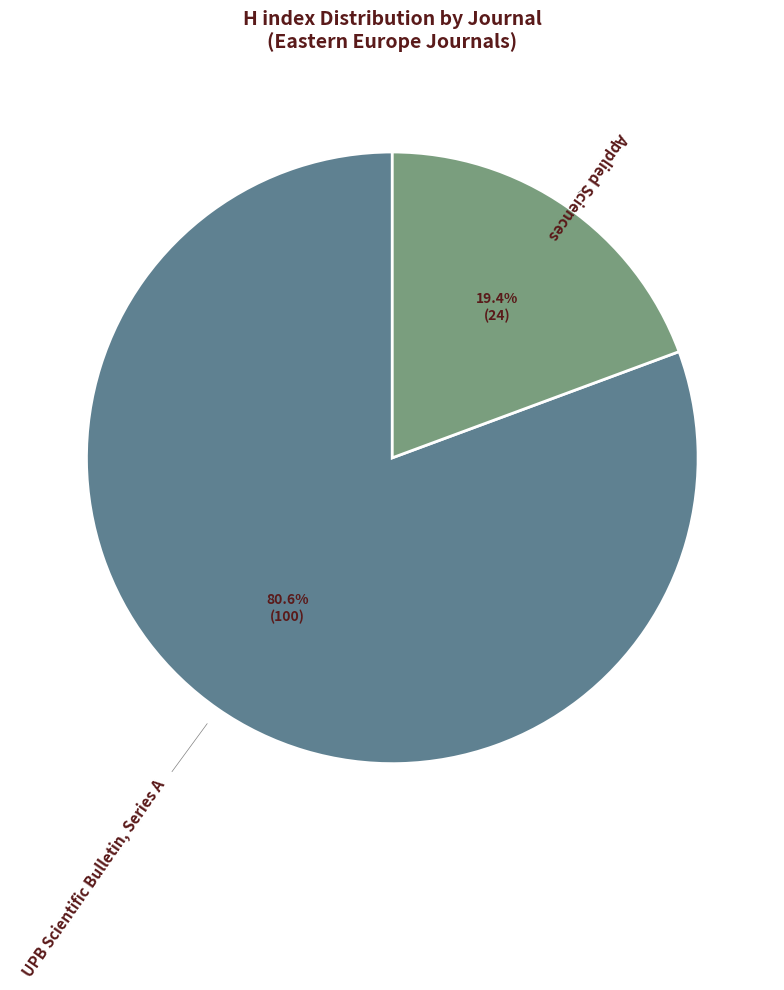

To the nearest percent, what is the difference between the largest and smallest slice percentages?

61%